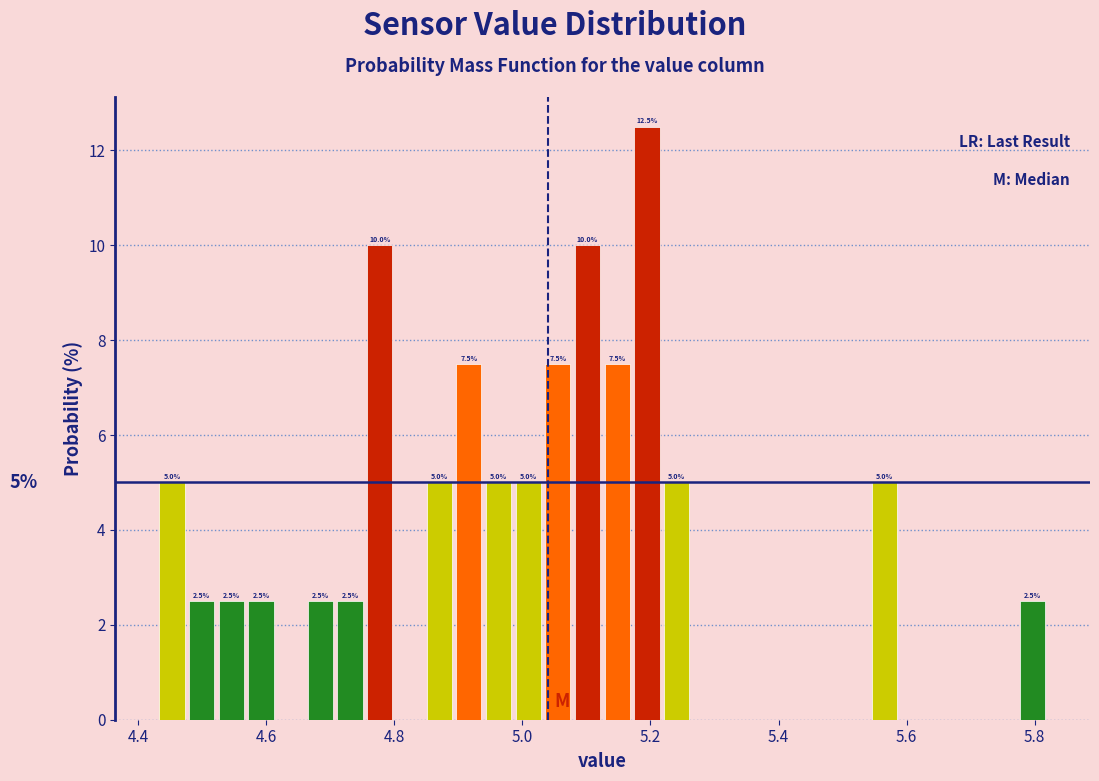

Around what value on the x-axis is the tallest bar? Give the approximate position of its centre, as read against the axis.

5.20